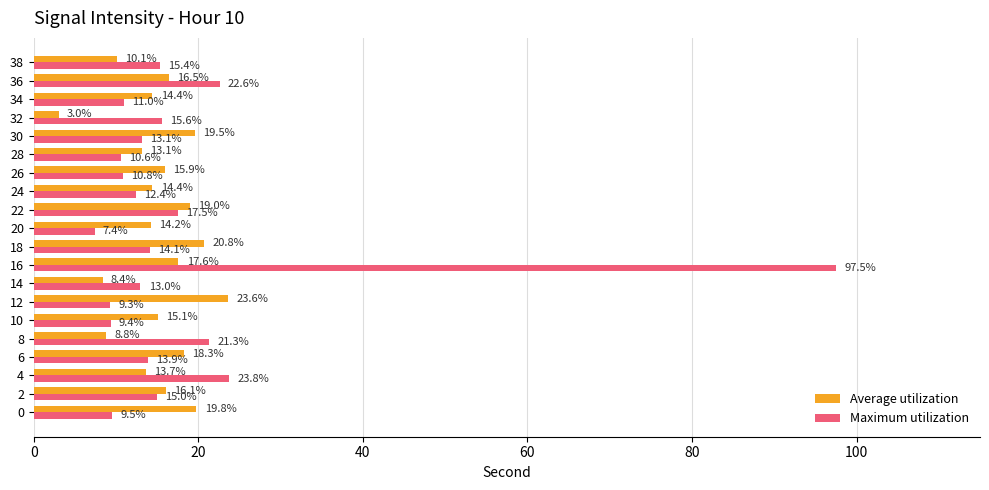

At which category does the chart reach its minimum across all series?

32